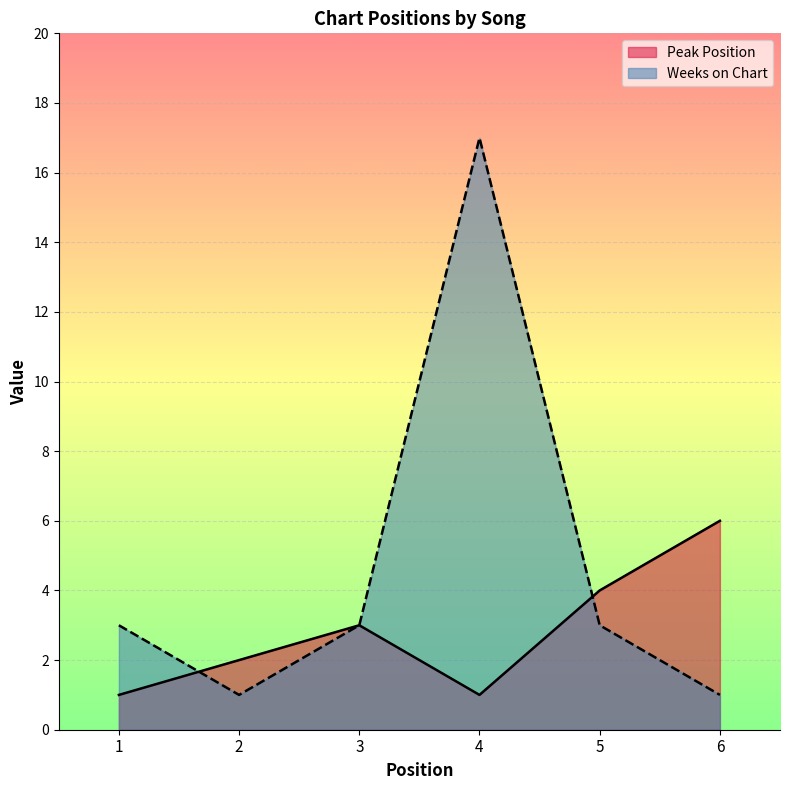

True or false: Weeks on Chart has a value of 1 at 6.

True